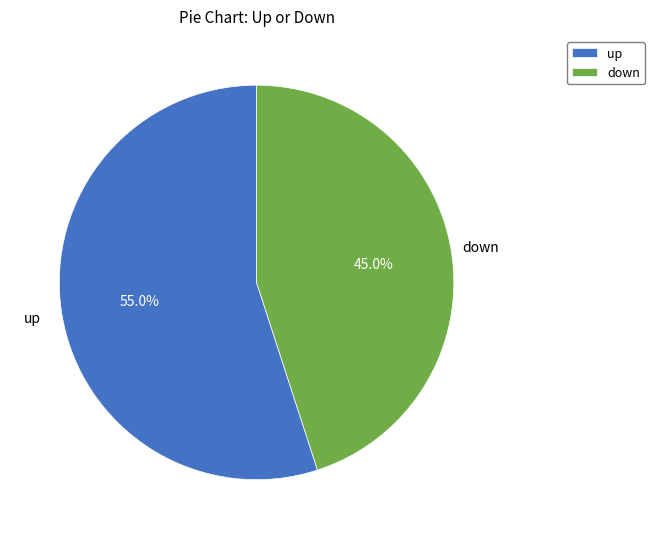

What percentage do down and up together represent?

100.0%